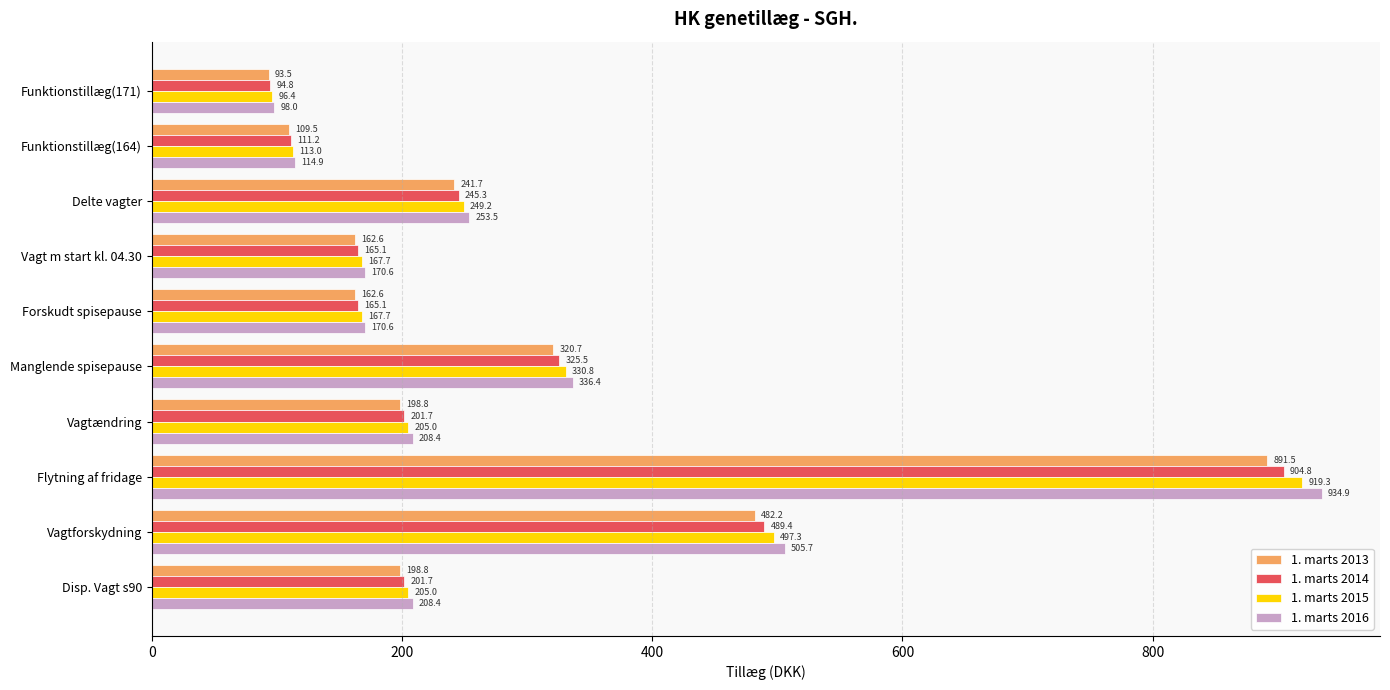

At which label is 1. marts 2016 closest to 516?

Vagtforskydning